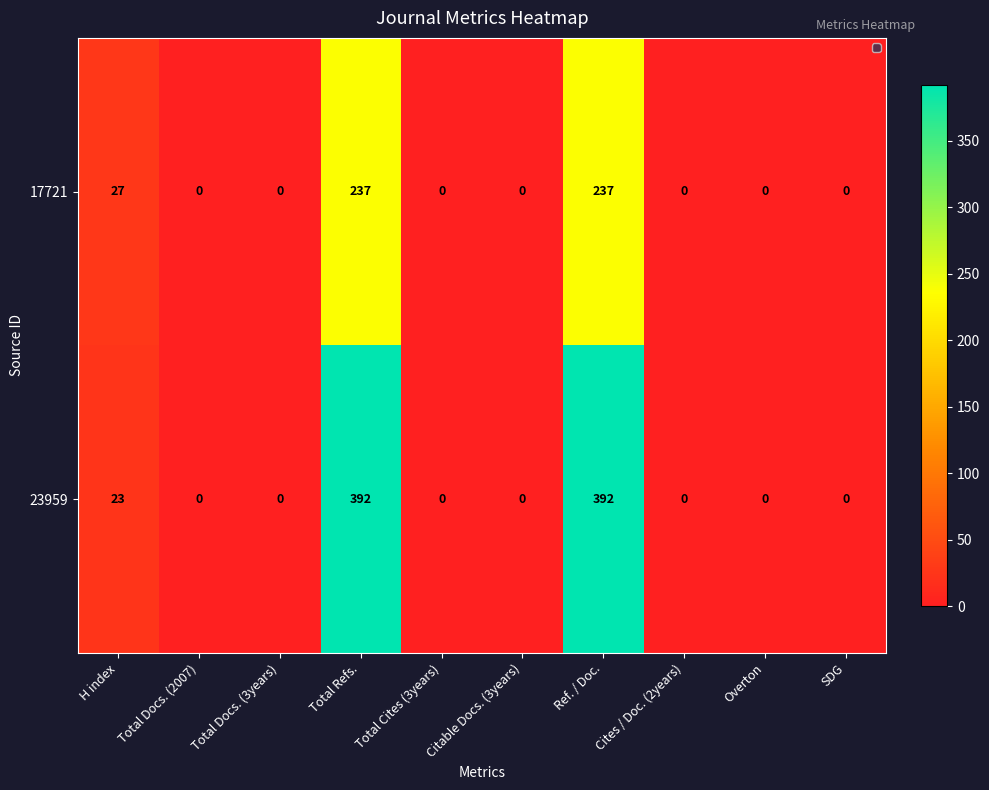

What is the difference between the second highest and second lowest values in the 17721 series?

237